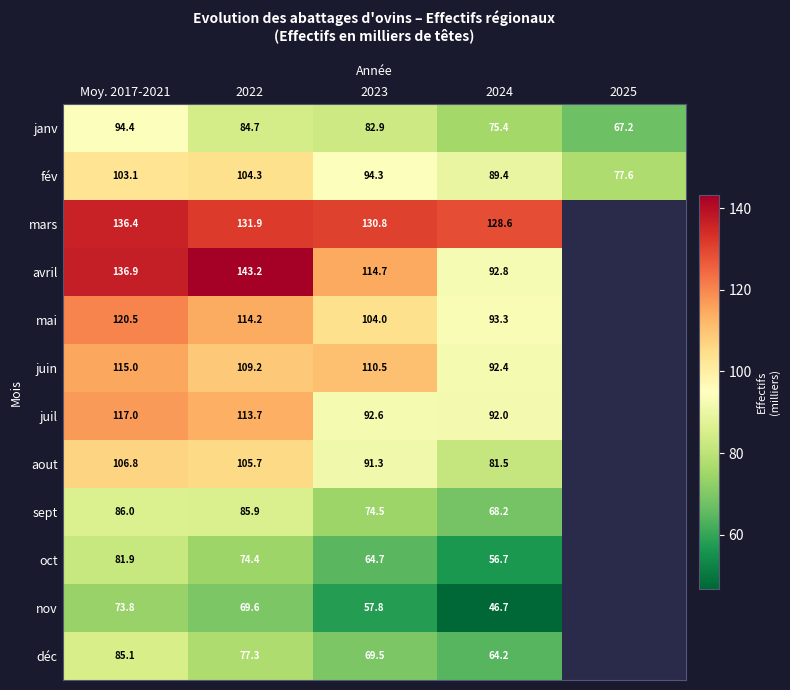

At which label does janv first exceed 82?

Moy. 2017-2021